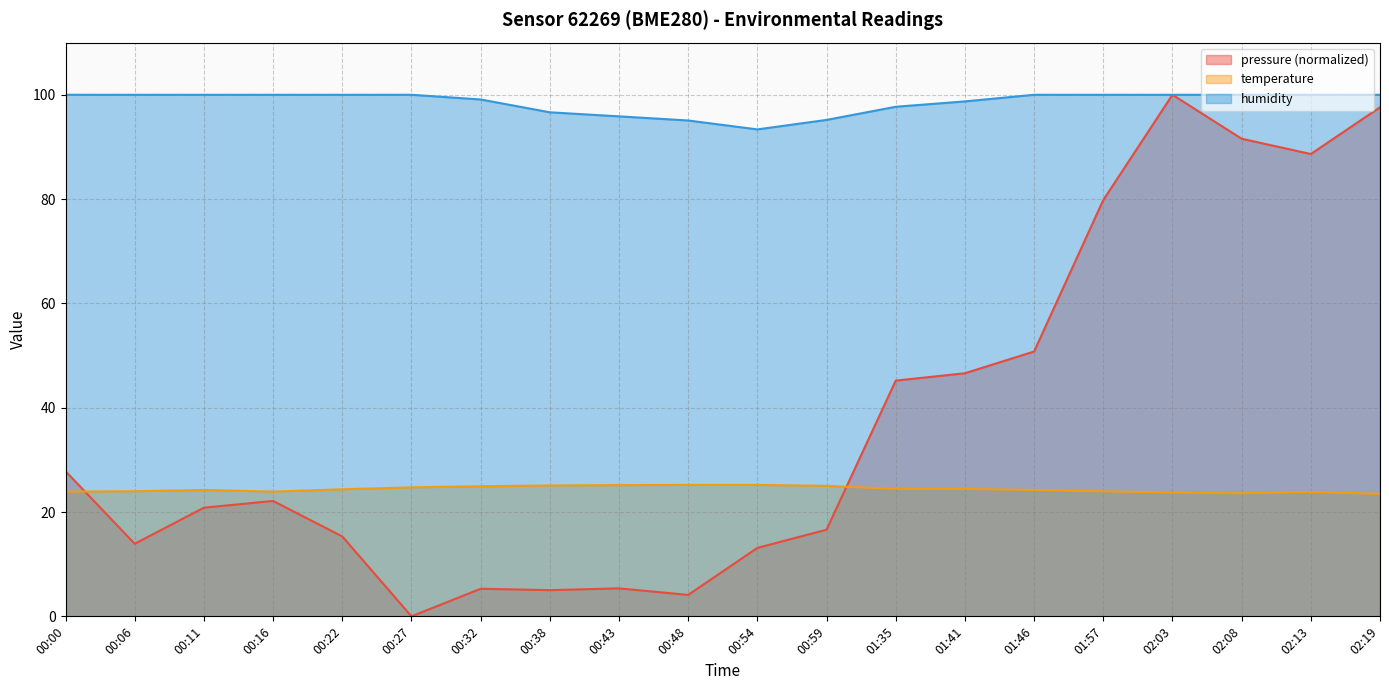

Reading left to right, what are all the values shown in this chart?

pressure: 27.8	13.9	20.8	22.1	15.3	0.0	5.3	5.0	5.4	4.1	13.1	16.6	45.2	46.6	50.8	79.8	100.0	91.6	88.6	97.6
temperature: 23.9	24.0	24.2	23.9	24.4	24.7	24.9	25.1	25.2	25.2	25.2	25.0	24.4	24.4	24.2	24.0	23.7	23.6	23.8	23.5
humidity: 100.0	100.0	100.0	100.0	100.0	100.0	99.1	96.6	95.9	95.1	93.4	95.2	97.7	98.7	100.0	100.0	100.0	100.0	100.0	100.0